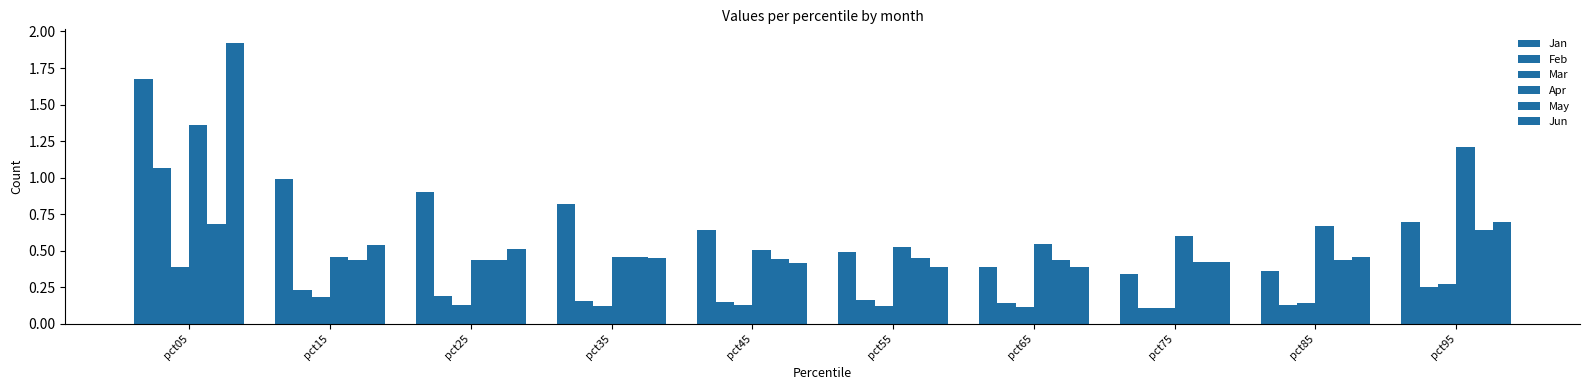

What is the highest value of the Jan series?

1.7